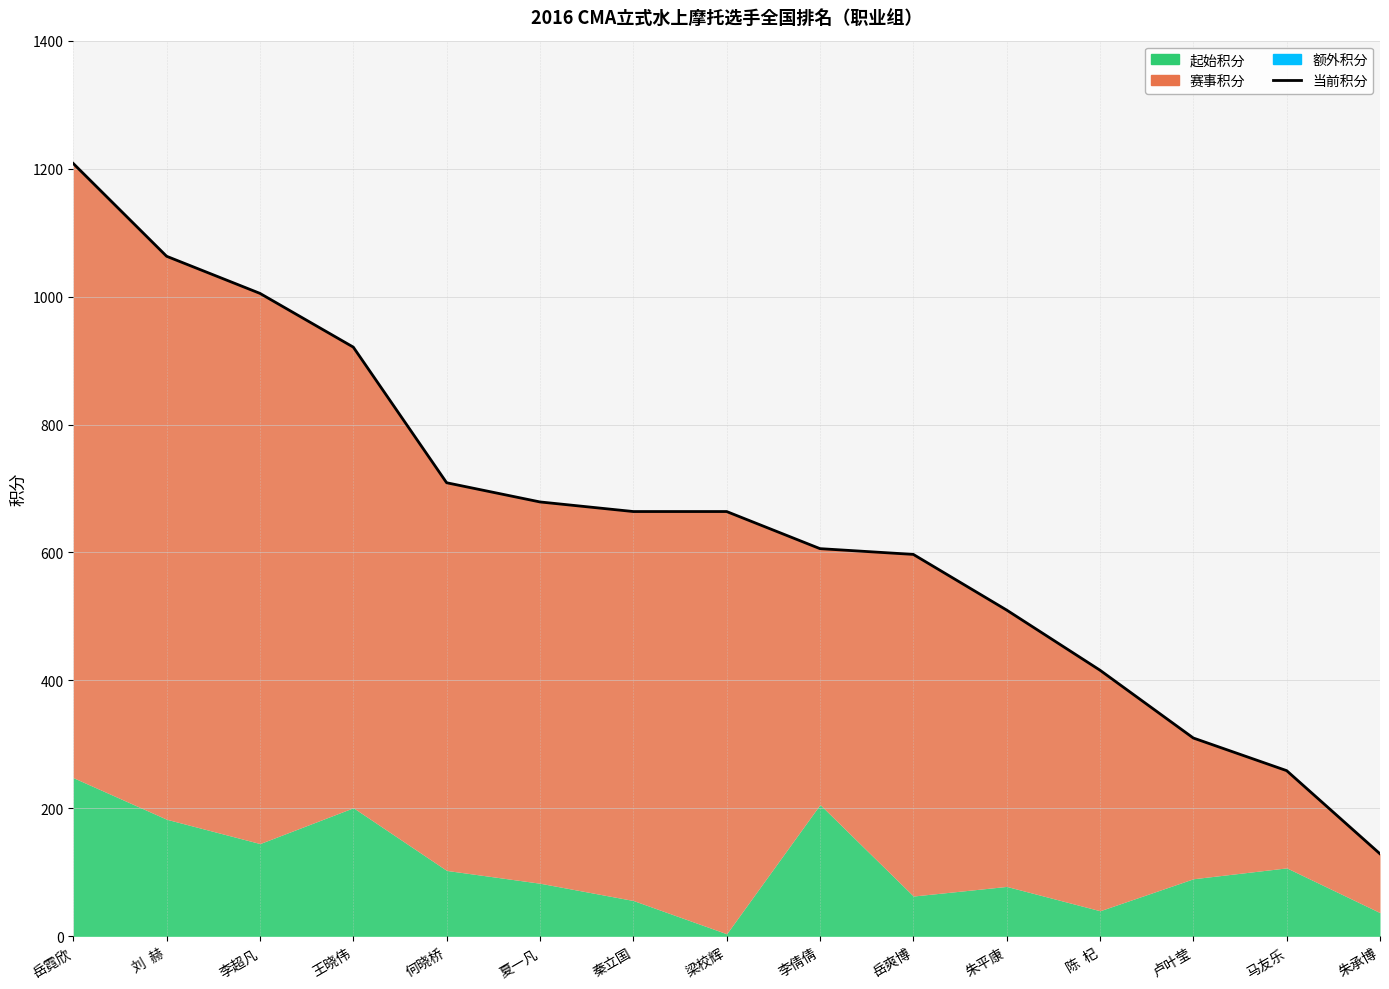

What is the approximate value at 陈  杞?

416